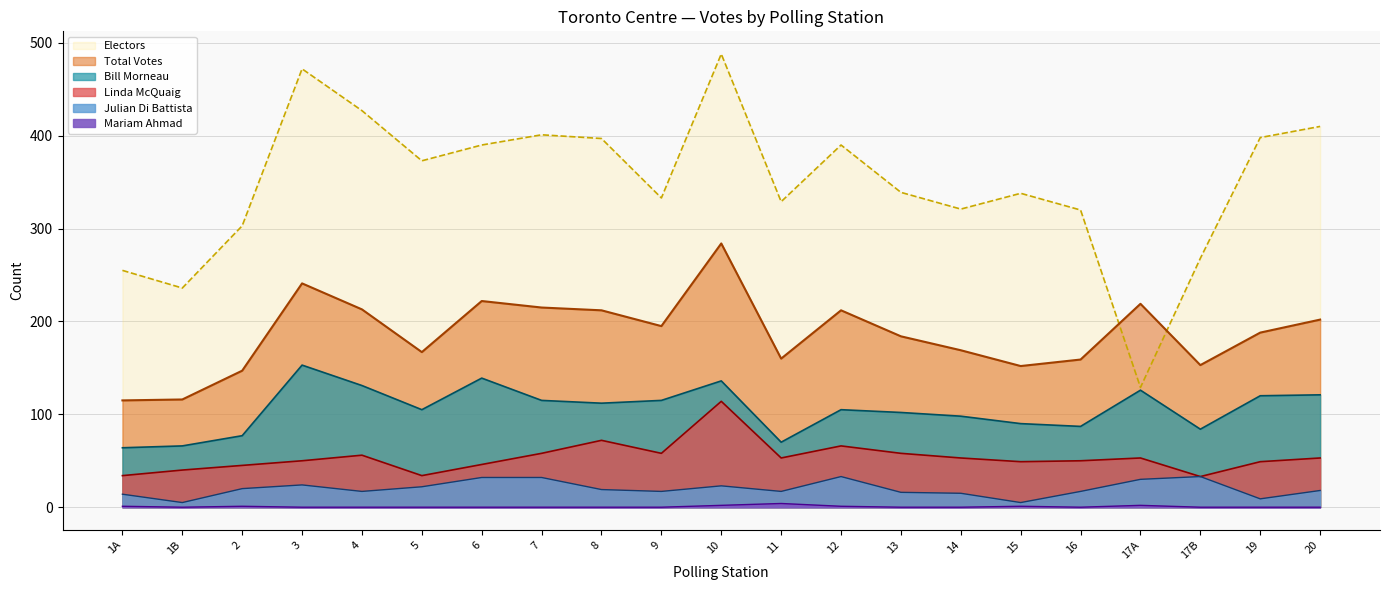

Reading left to right, extract all data points from this chart.

Electors: 255	236	303	472	427	373	390	401	397	333	488	329	390	339	321	338	320	129	268	398	410
Total Votes: 115	116	147	241	213	167	222	215	212	195	284	160	212	184	169	152	159	219	153	188	202
Bill Morneau: 64	66	77	153	131	105	139	115	112	115	136	70	105	102	98	90	87	126	84	120	121
Linda McQuaig: 34	40	45	50	56	34	46	58	72	58	114	53	66	58	53	49	50	53	33	49	53
Julian Di Battista: 14	5	20	24	17	22	32	32	19	17	23	17	33	16	15	5	17	30	33	9	18
Mariam Ahmad: 1	0	1	0	0	0	0	0	0	0	2	4	1	0	0	1	0	2	0	0	0